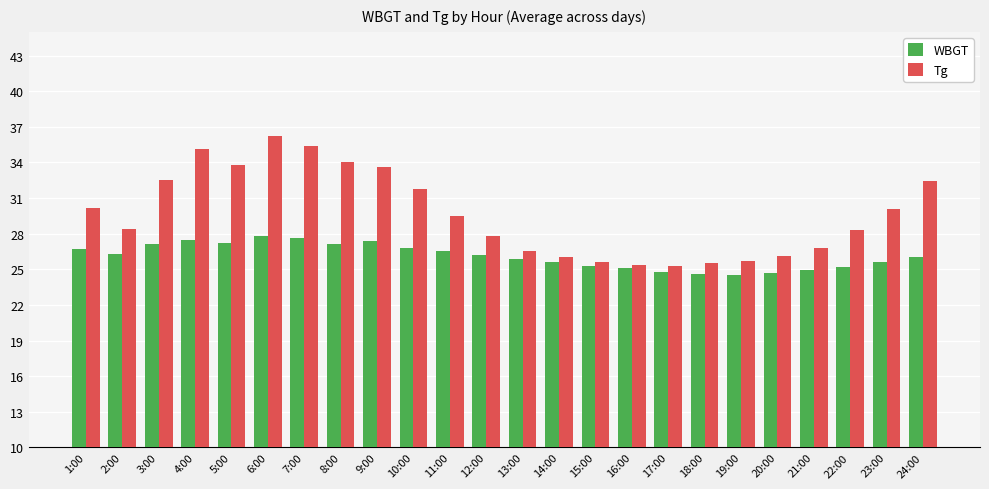

What is the difference between the second highest and second lowest values in the WBGT series?

3.0